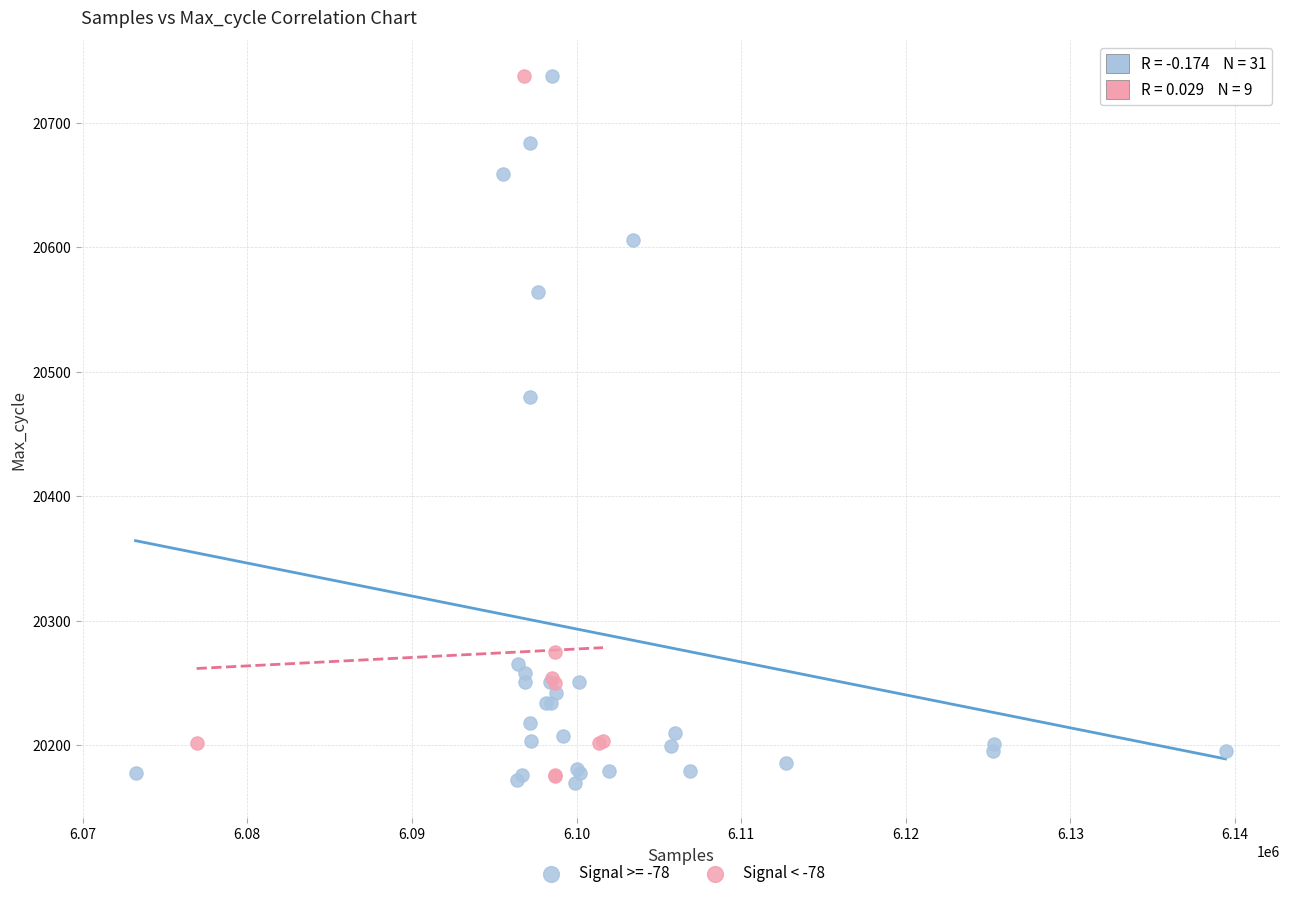

Which series has the widest spread of Y values?

Signal >= -78